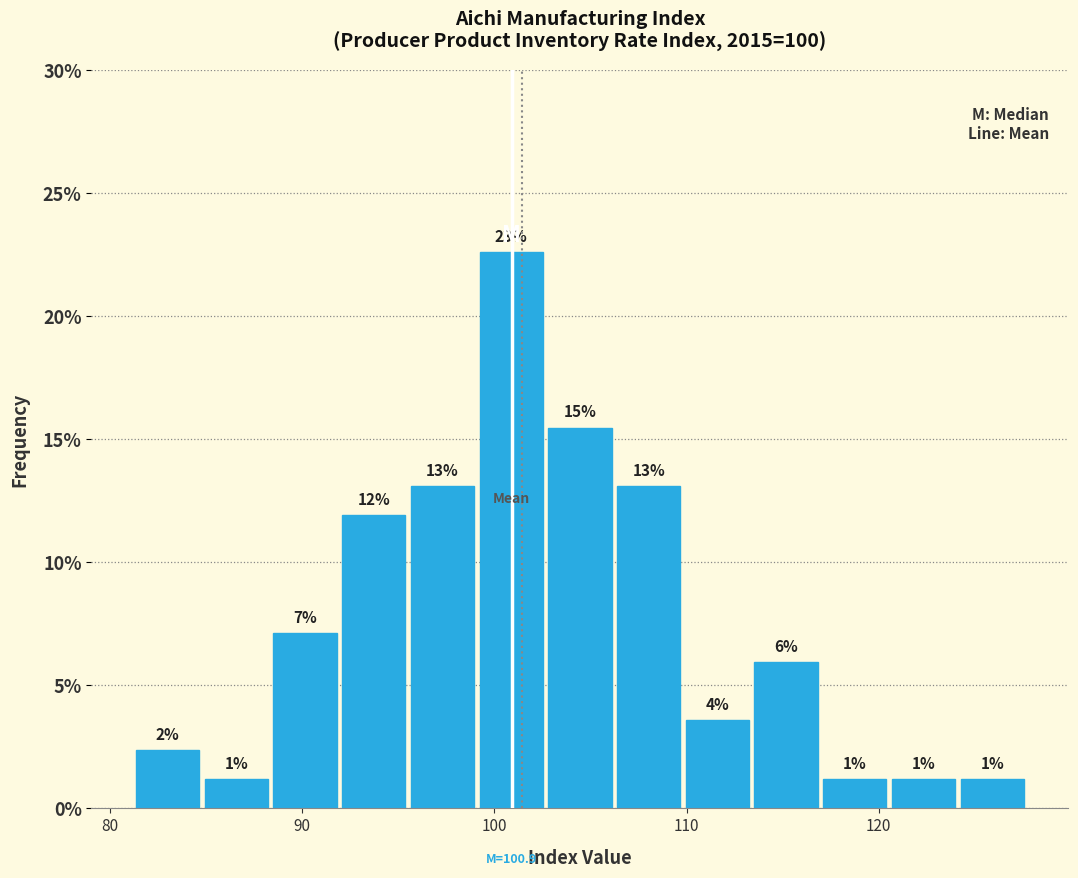

Around what value on the x-axis is the tallest bar? Give the approximate position of its centre, as read against the axis.

101